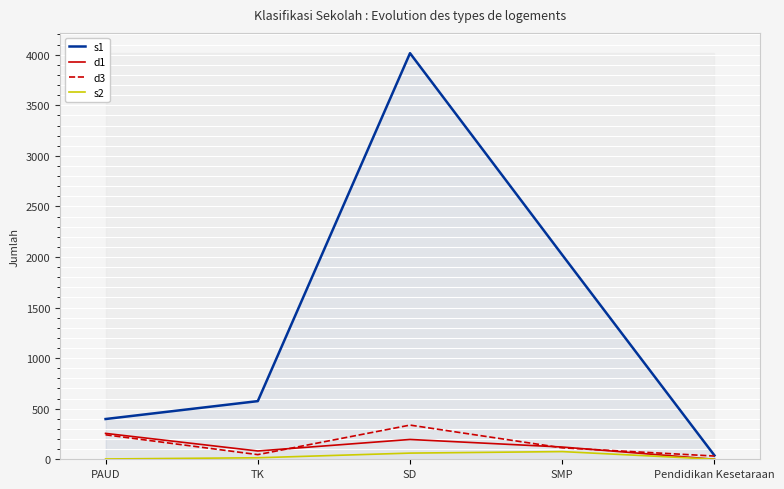

Is it true that d3 equals 338 at SD?

True